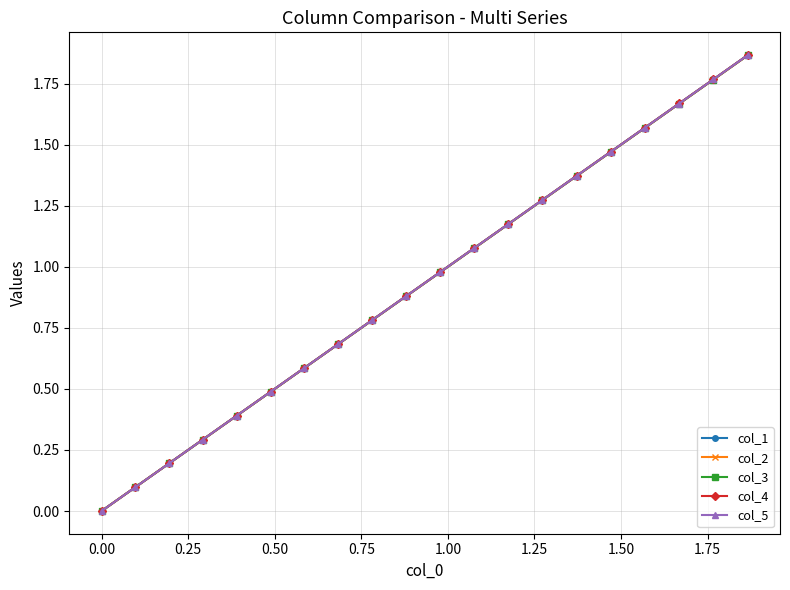

True or false: col_3 has more than 1 interior local peaks.

False